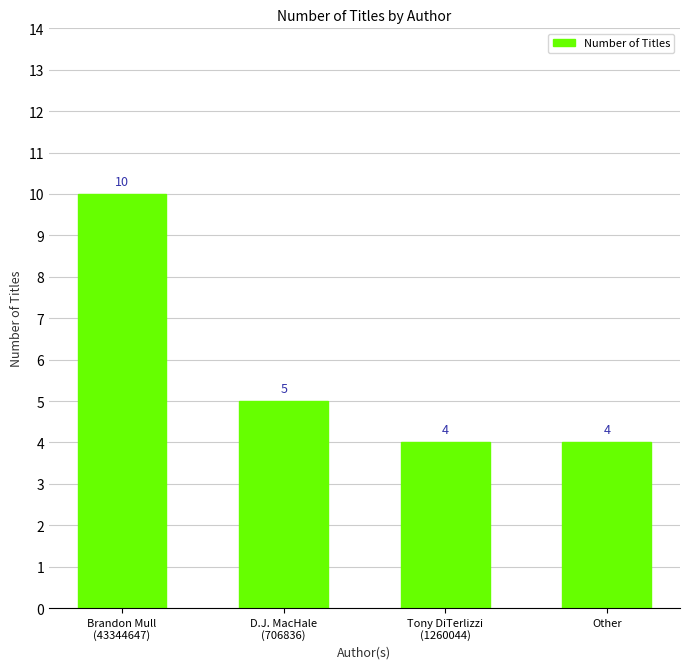

What is the maximum value shown in the chart?

10